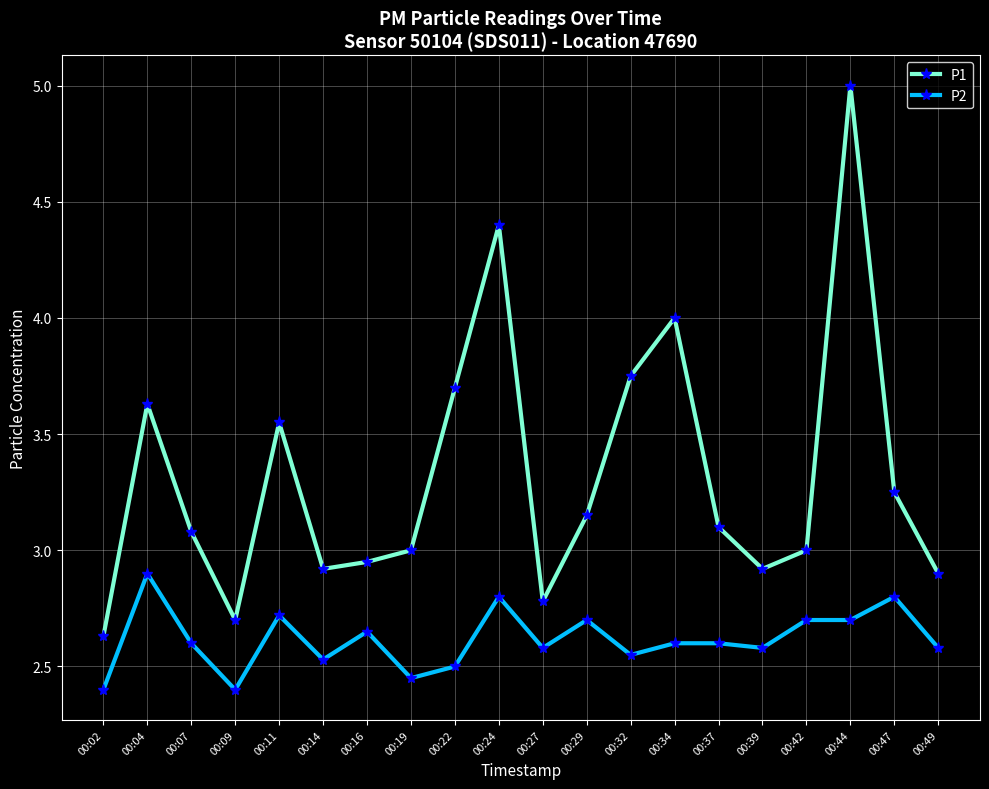

Where is the first local minimum for P1?

00:09